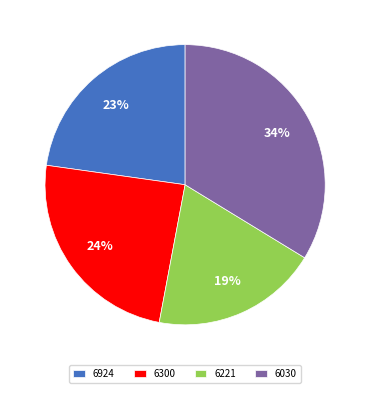

How many slices are in this pie chart?

4